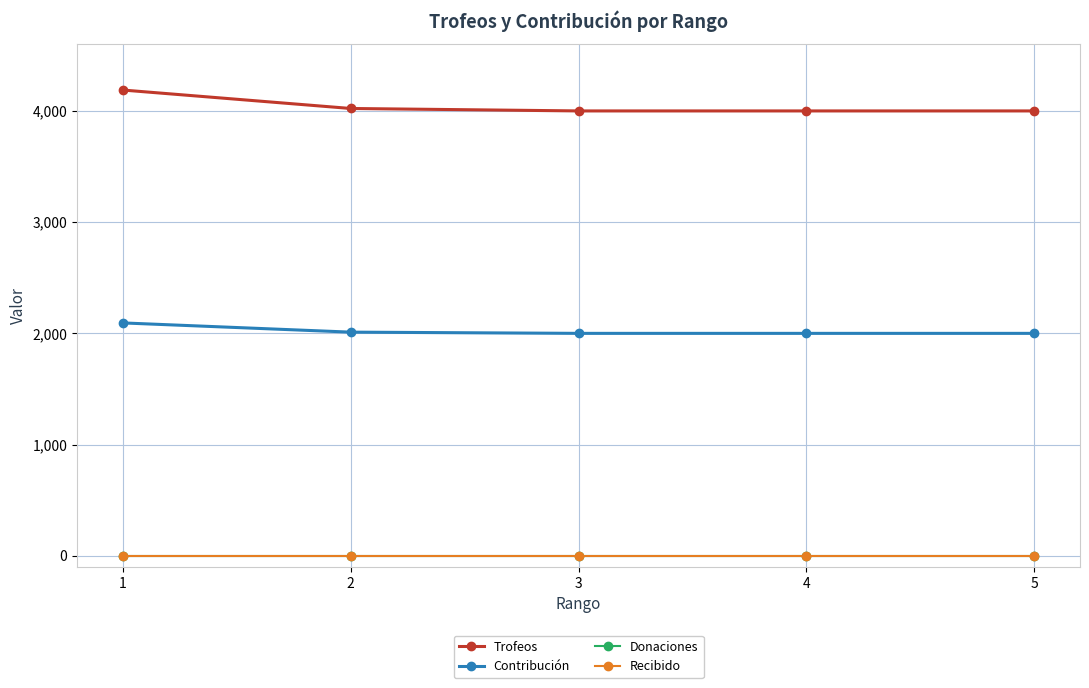

Does the chart display data point markers on the line(s)?

Yes